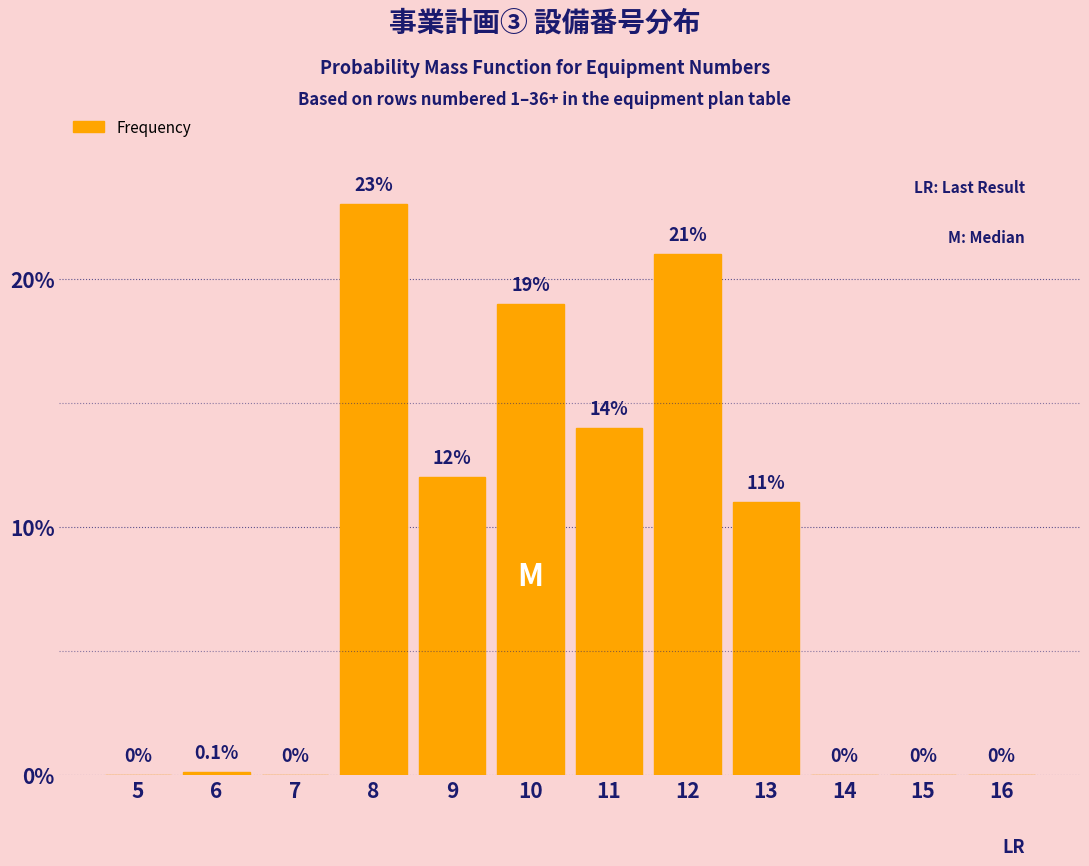

Reading left to right, what are all the values shown in this chart?

5=0.0	6=0.1	7=0.0	8=23.0	9=12.0	10=19.0	11=14.0	12=21.0	13=11.0	14=0.0	15=0.0	16=0.0